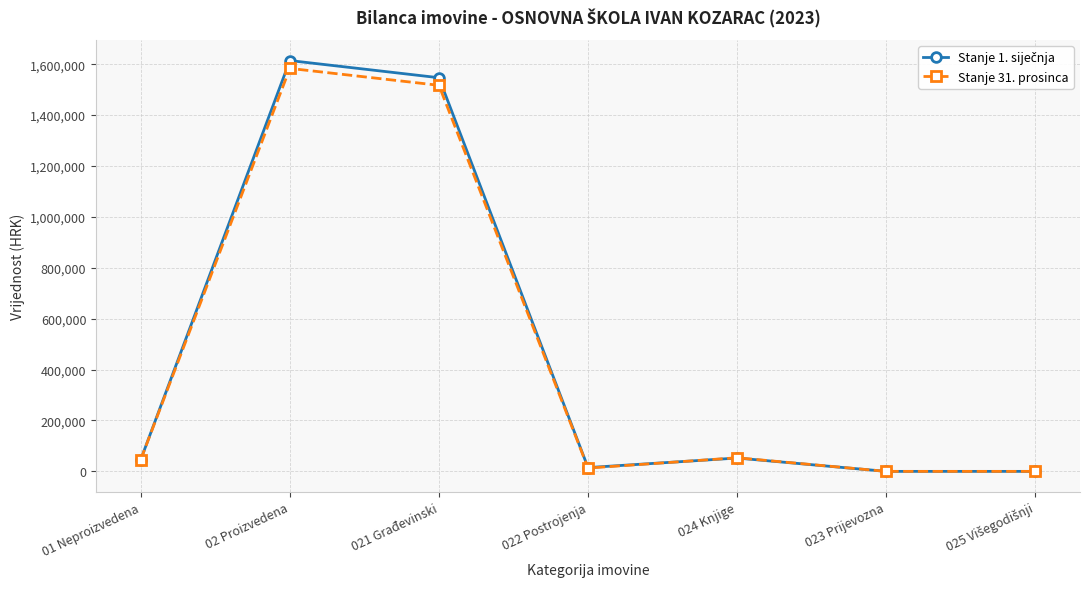

What is the label of the 3rd point from the right?

024 Knjige